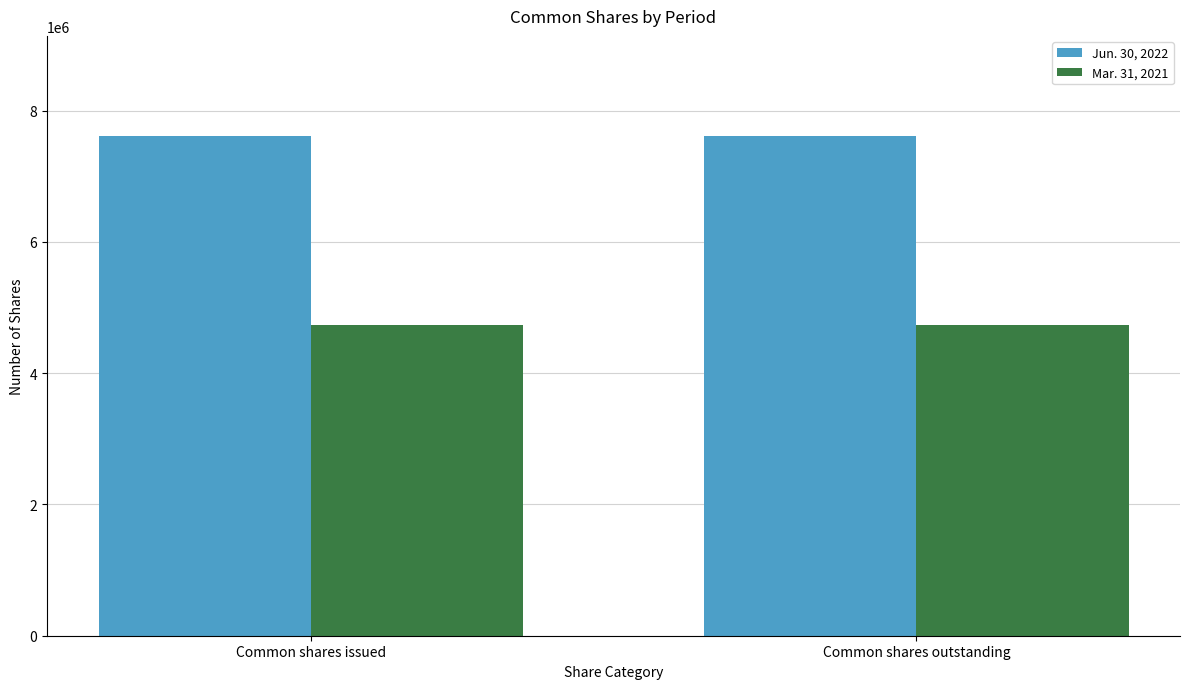

Reading left to right, list all the values displayed in this chart.

Jun. 30, 2022: Common shares issued=7614434	Common shares outstanding=7614434
Mar. 31, 2021: Common shares issued=4732090	Common shares outstanding=4732090